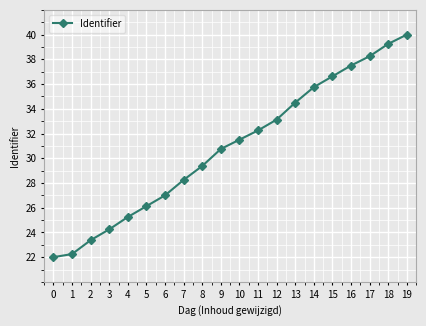

Rank the categories by value from highest to lowest.

19, 18, 17, 16, 15, 14, 13, 12, 11, 10, 9, 8, 7, 6, 5, 4, 3, 2, 1, 0